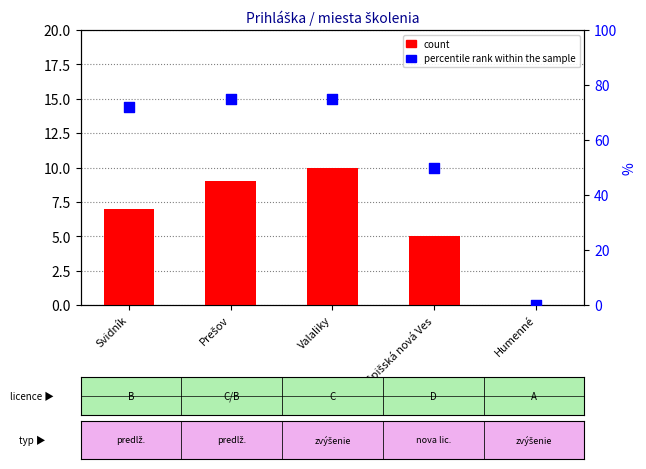

At which category is the sum across all series the highest?

Valaliky